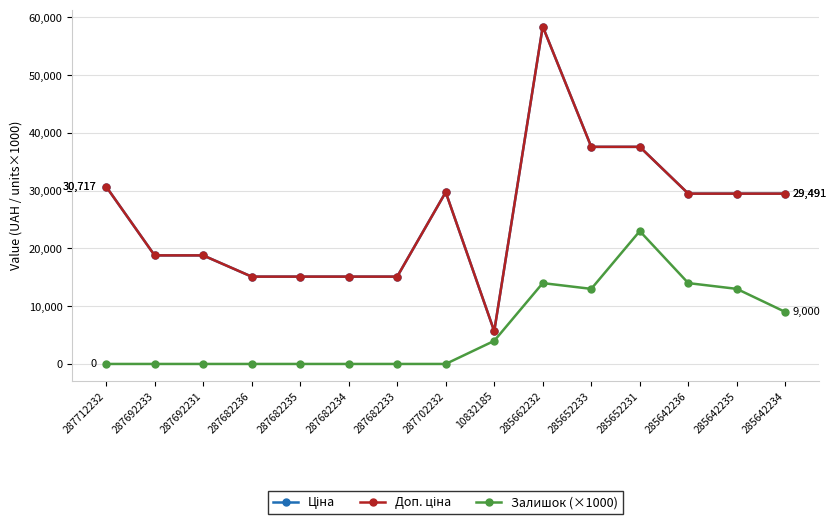

True or false: Ціна and Залишок (×1000) intersect in this chart.

False